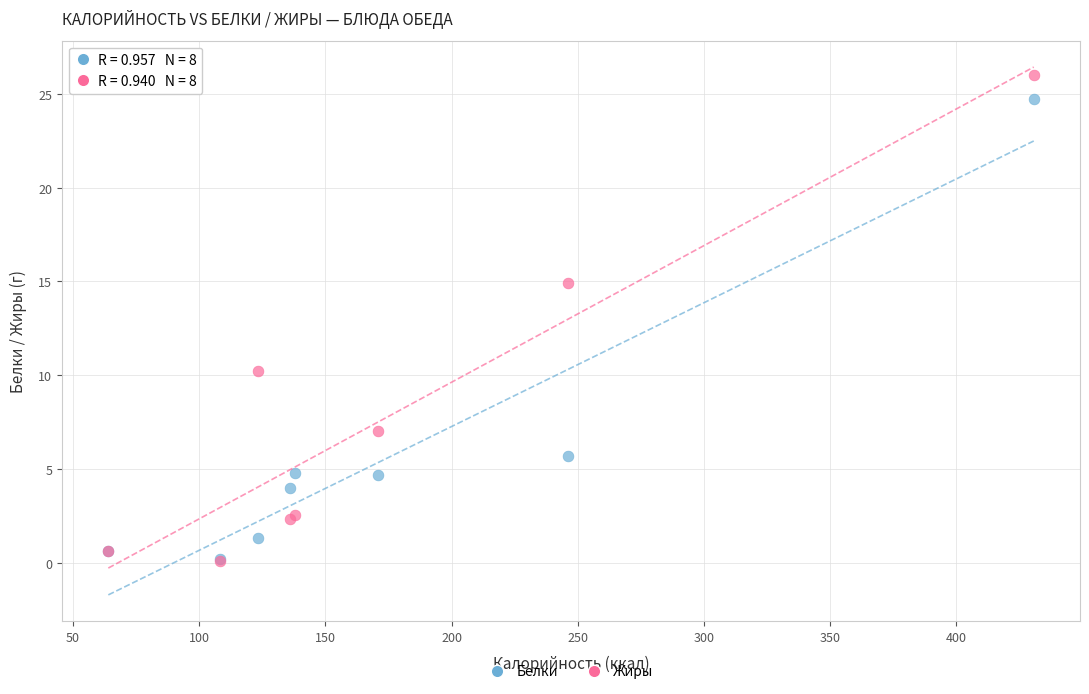

In the Жиры series, what Y value is closest to 13?

14.9